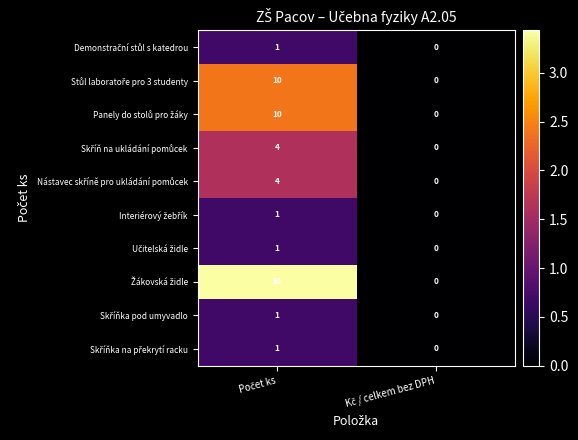

What is the greatest value displayed?

30